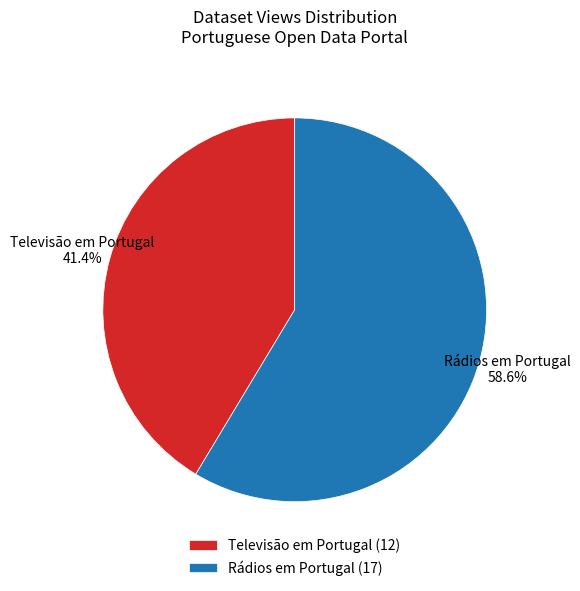

Approximately how many times larger is the value at Televisão em Portugal compared to Rádios em Portugal?

0.7